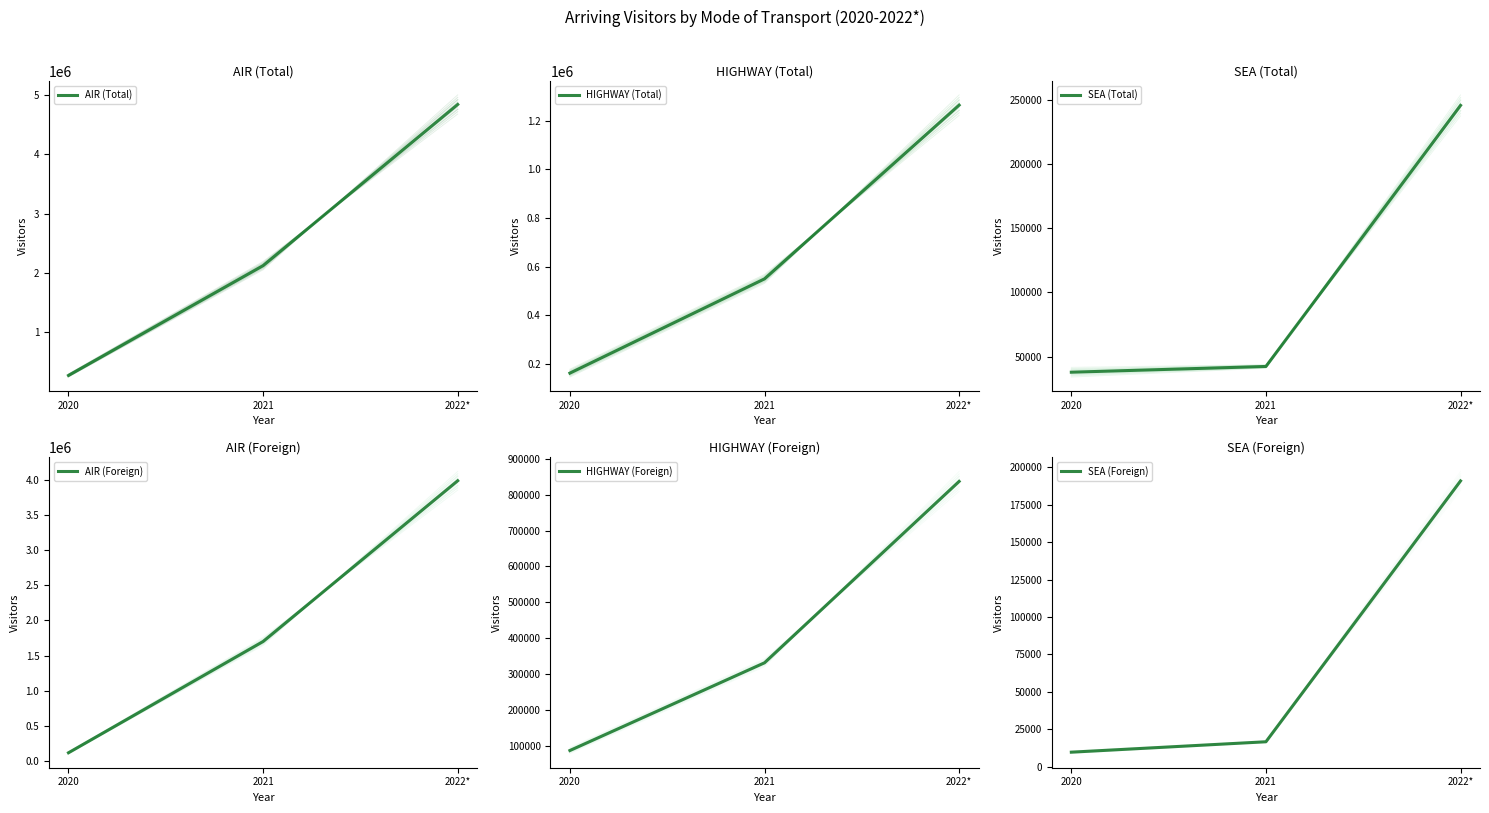

How many data points in AIR (Foreign) are less than 1700006?

1